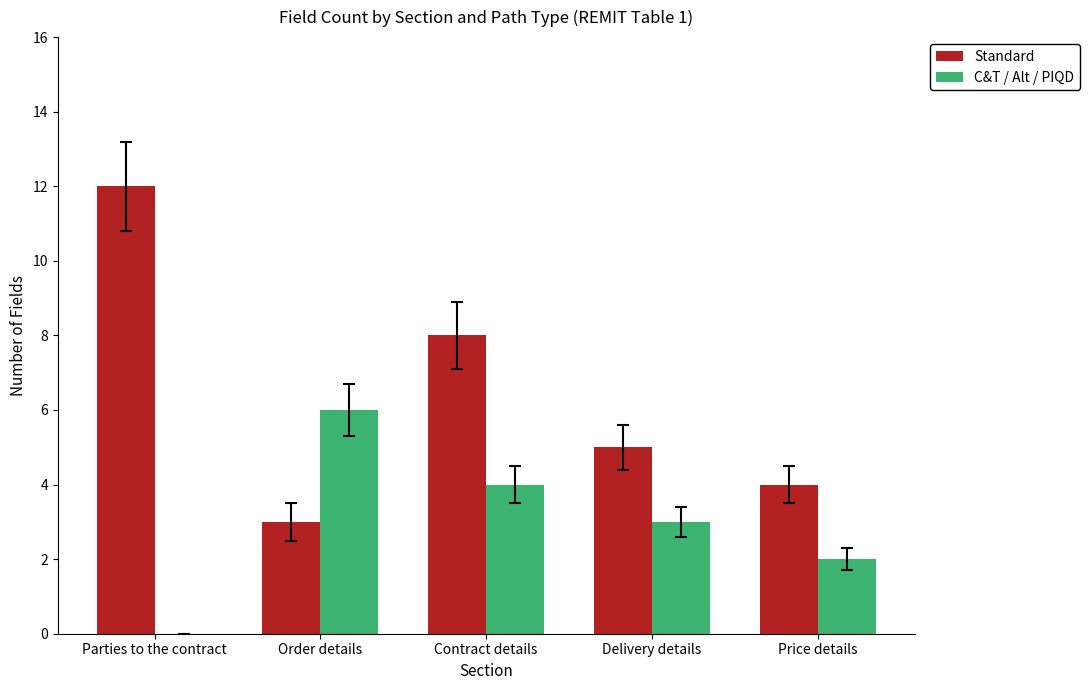

The Standard series shows 1 at Order details. True or false?

False